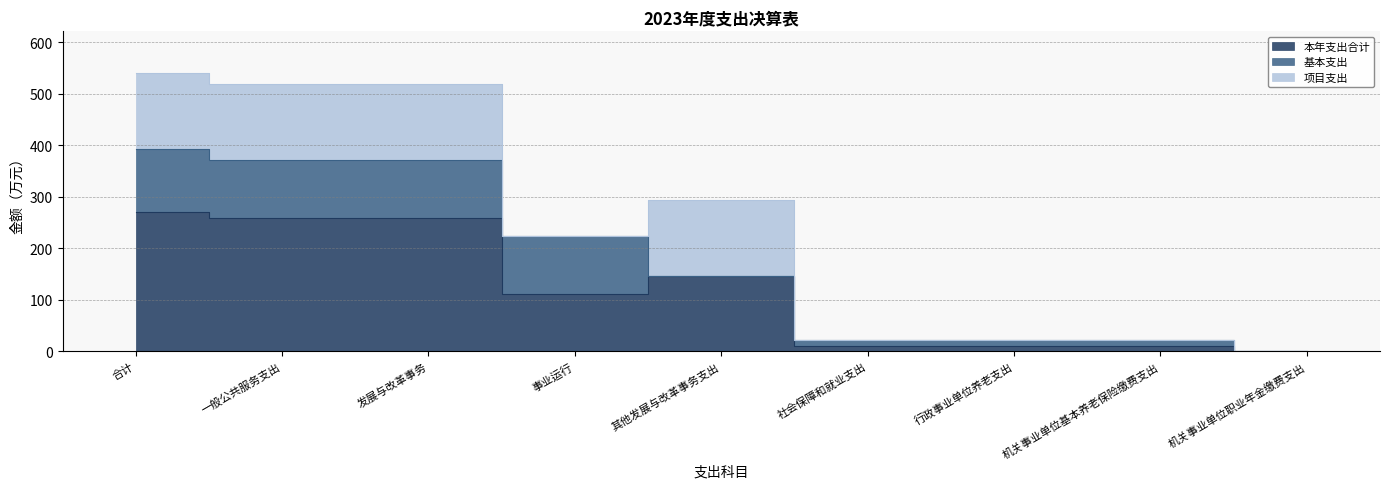

Rank the categories by 本年支出合计 value from highest to lowest.

合计, 一般公共服务支出, 发展与改革事务, 其他发展与改革事务支出, 事业运行, 社会保障和就业支出, 行政事业单位养老支出, 机关事业单位基本养老保险缴费支出, 机关事业单位职业年金缴费支出